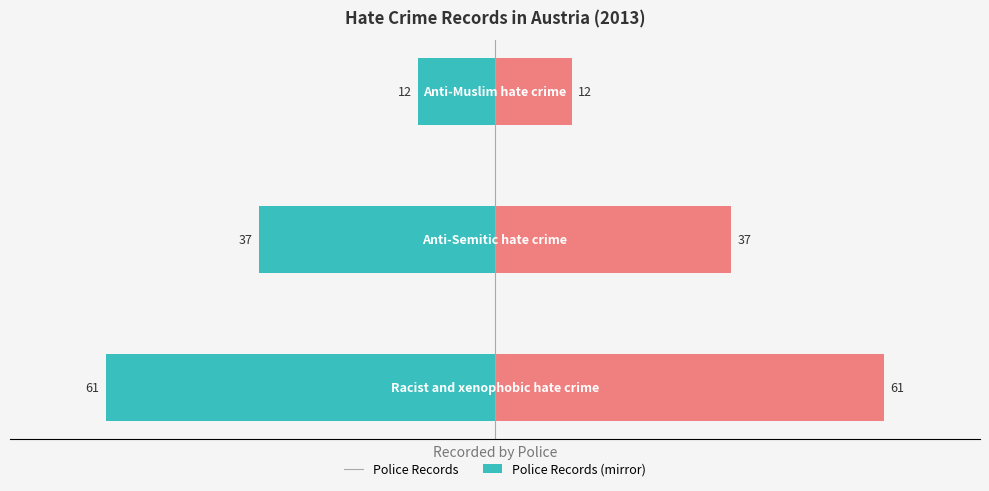

Is it true that Recorded by Police (left) equals -25 at 0?

False